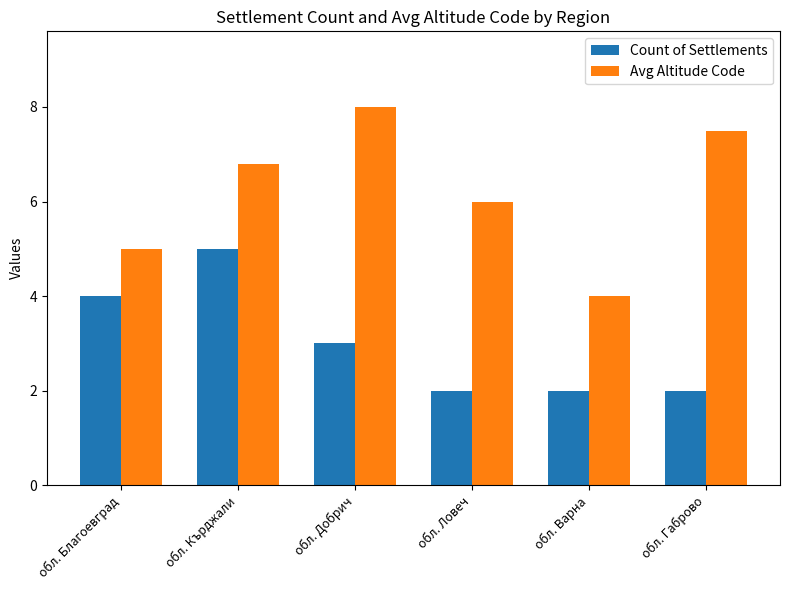

What is the sum of the Count of Settlements values at обл. Ловеч and обл. Кърджали?

7.0